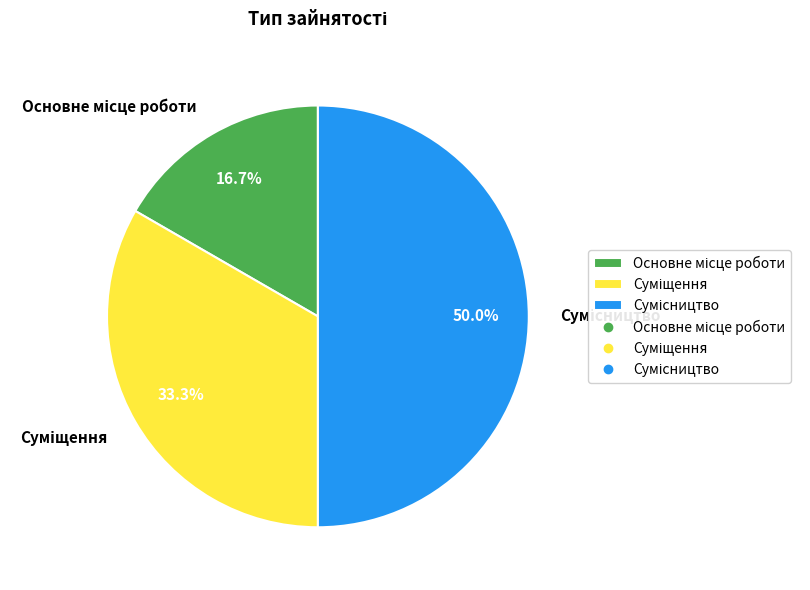

How many segments does this pie chart have?

3